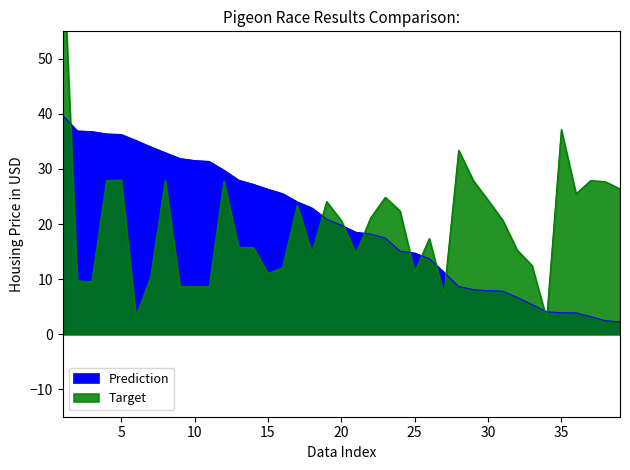

How many interior local valleys does the Target series have?

9